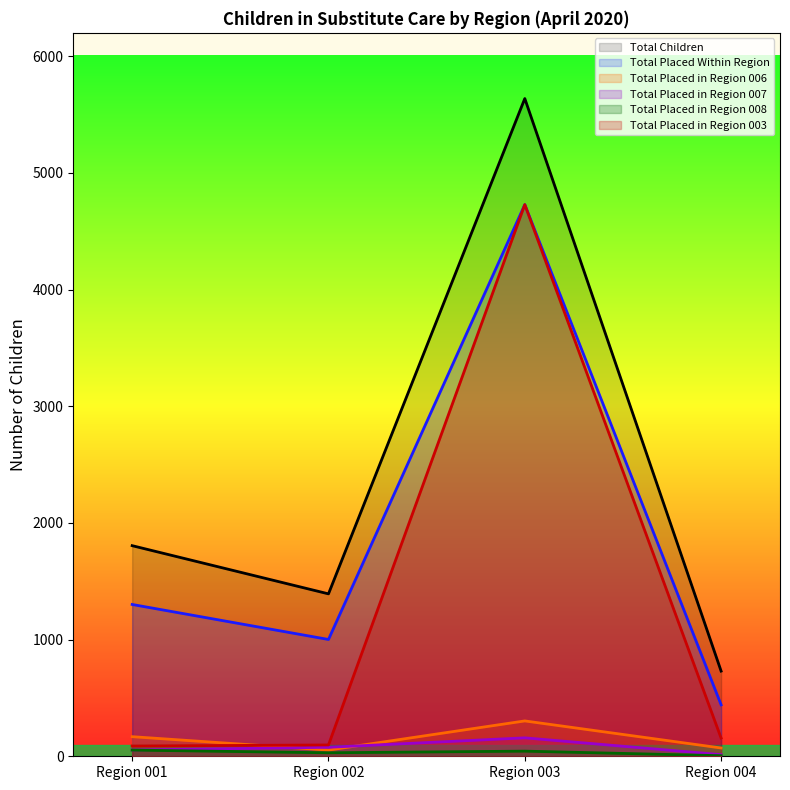

Is it true that Total Children equals 5637 at Region 003?

True